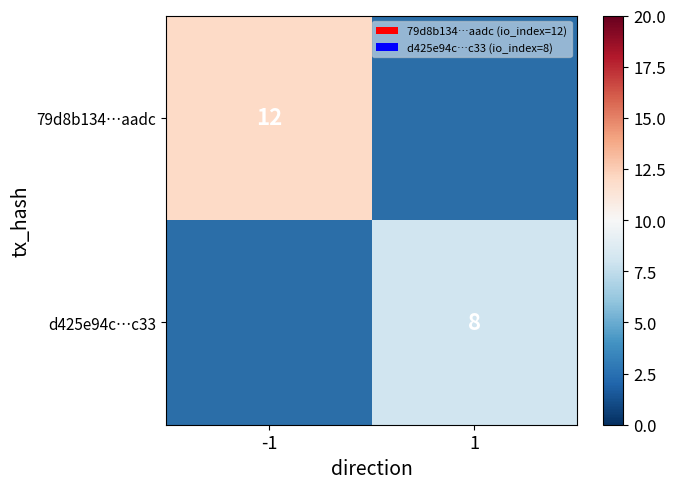

At which category does the chart reach its minimum across all series?

1